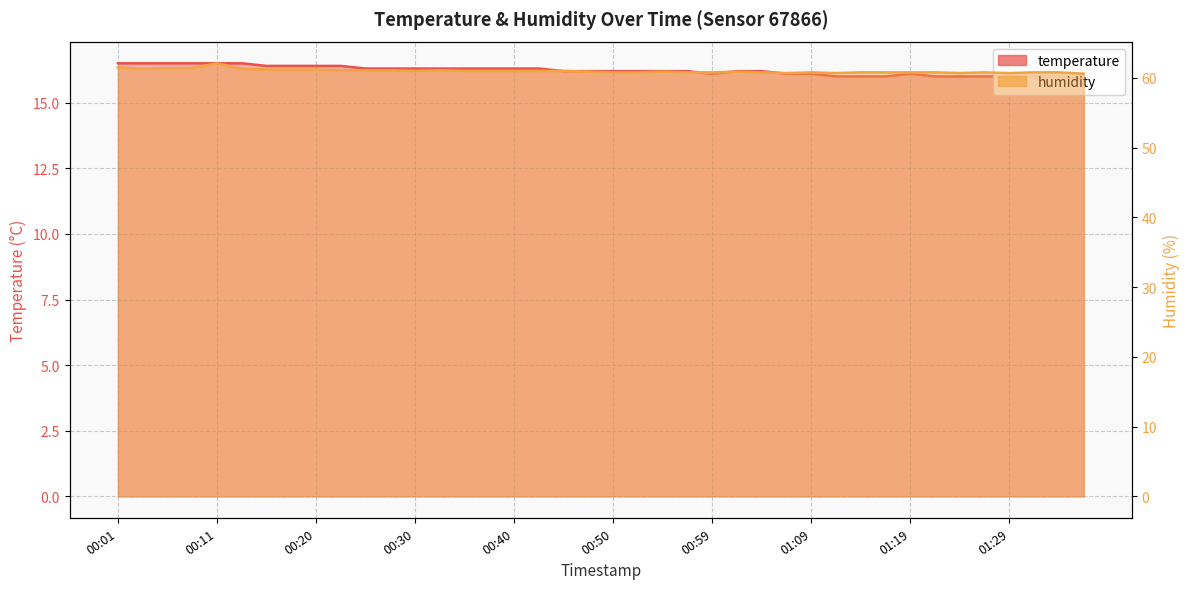

At which label does temperature first exceed 16?

00:01